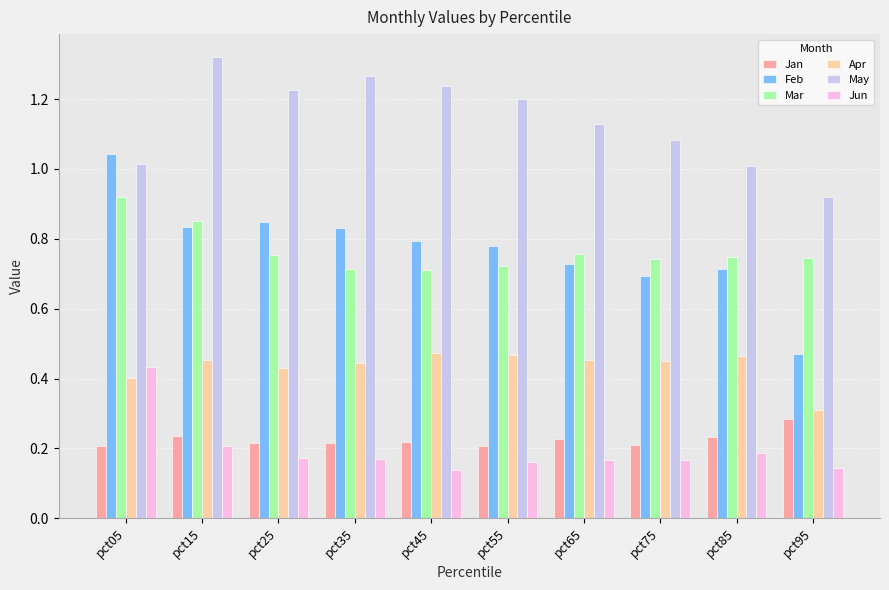

True or false: Mar has a value of 0.7 at pct45.

True